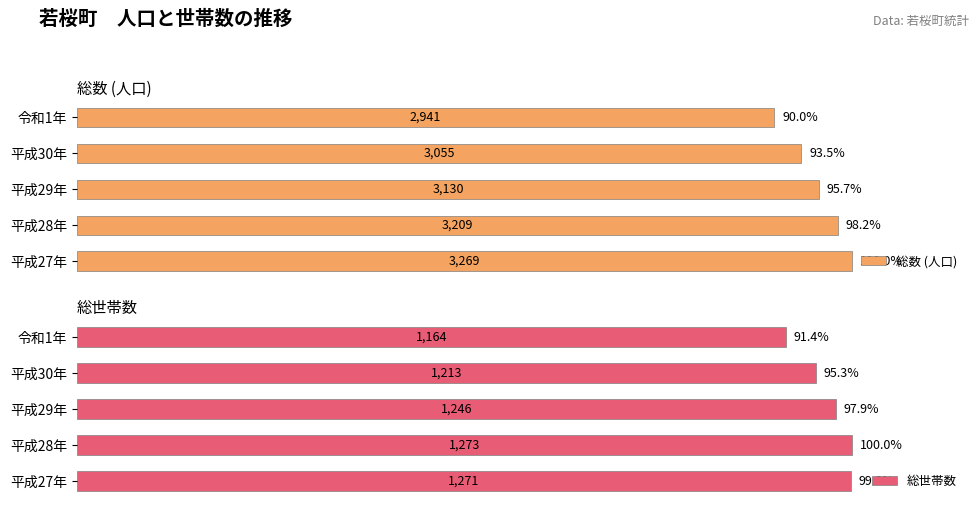

What is the greatest value displayed?

100.0